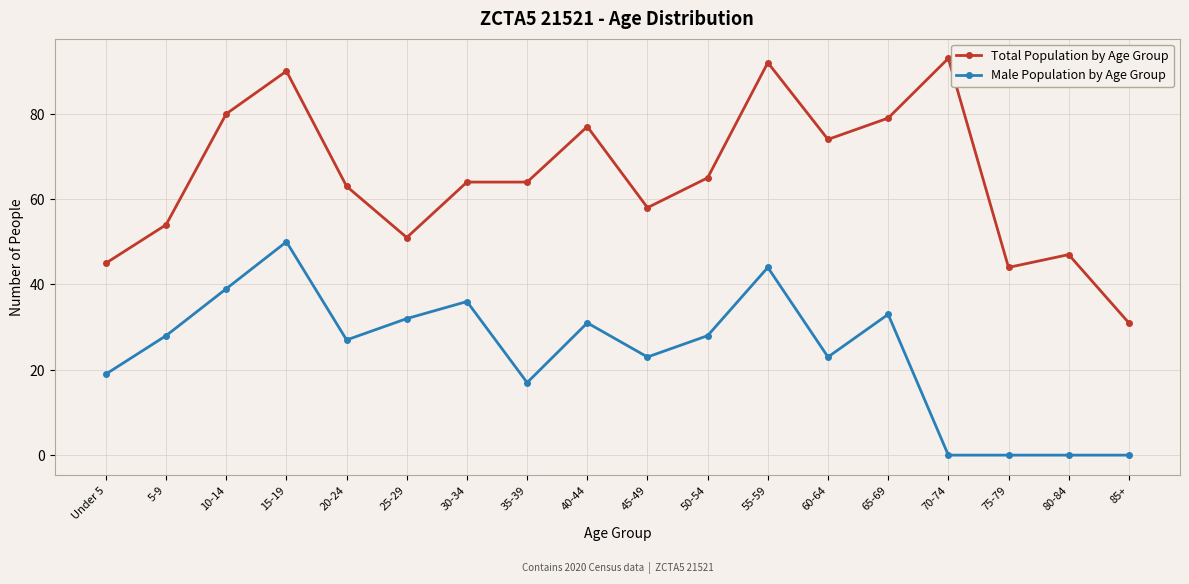

True or false: Male Population by Age Group has more than 1 points higher than both neighbors.

True